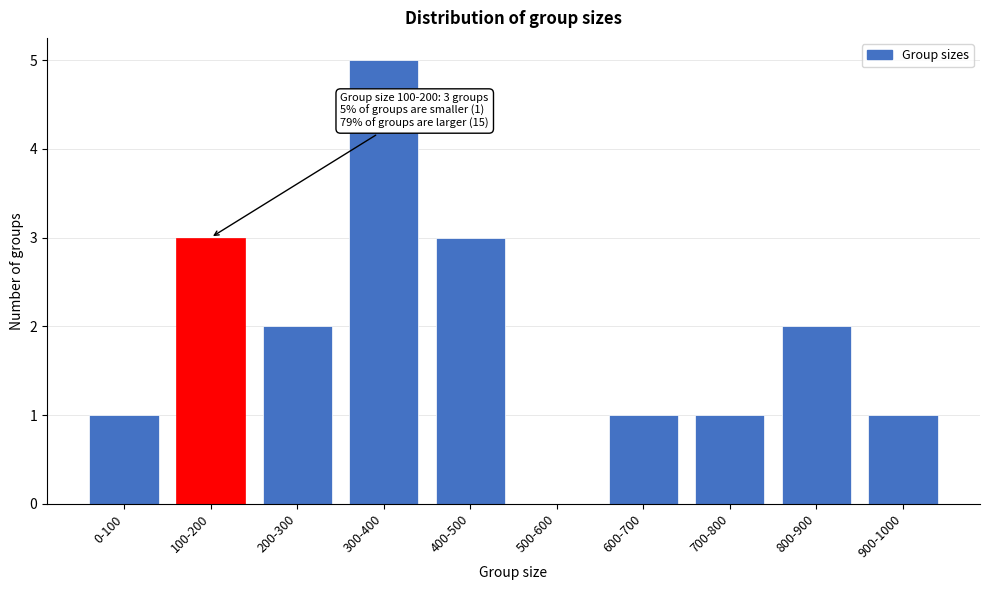

Reading left to right, what are all the values shown in this chart?

0-100=1	100-200=3	200-300=2	300-400=5	400-500=3	500-600=0	600-700=1	700-800=1	800-900=2	900-1000=1